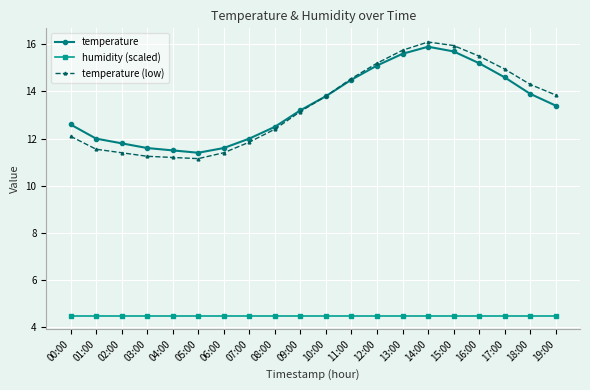

True or false: humidity (scaled) and temperature intersect in this chart.

False